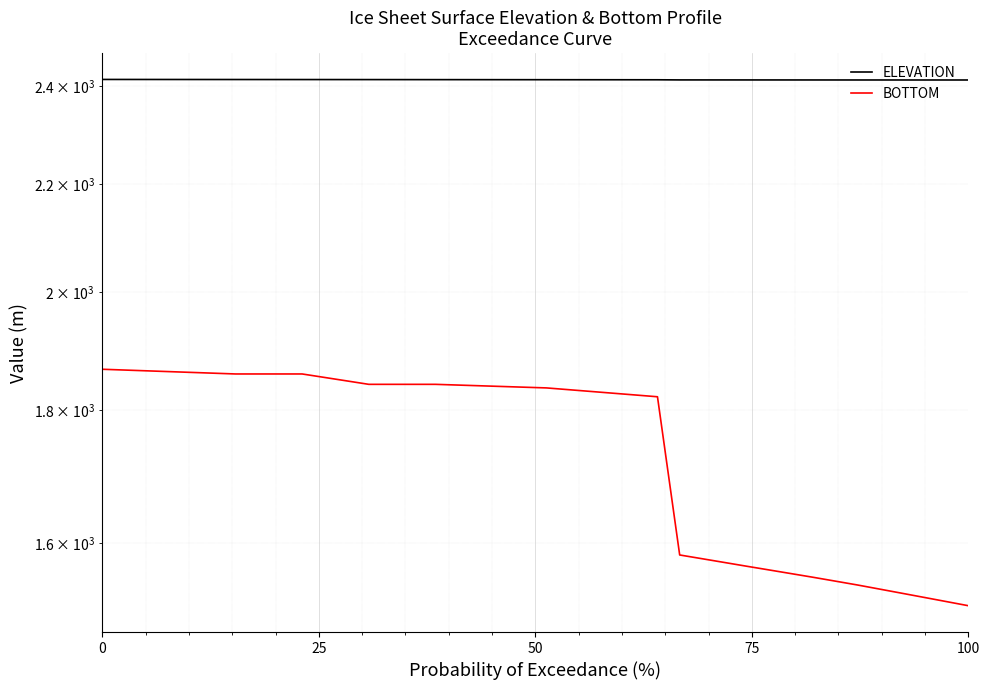

How many lines are shown in the chart?

2